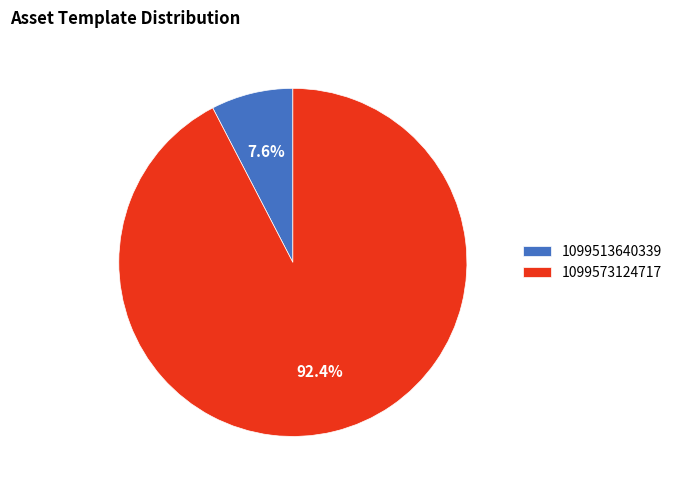

To the nearest percent, what percentage of the pie is 1099573124717?

92%